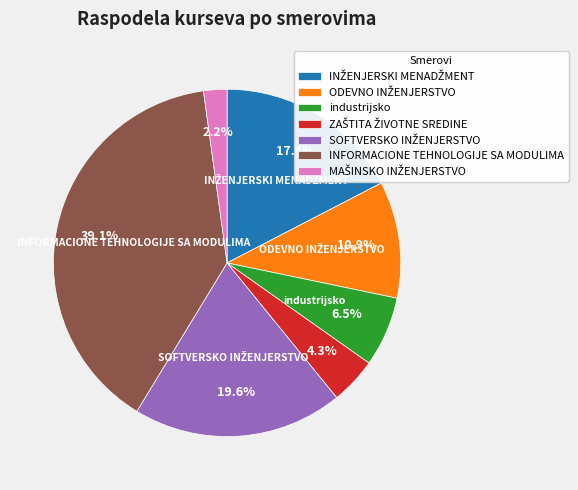

What is the largest slice in the pie chart?

INFORMACIONE TEHNOLOGIJE SA MODULIMA